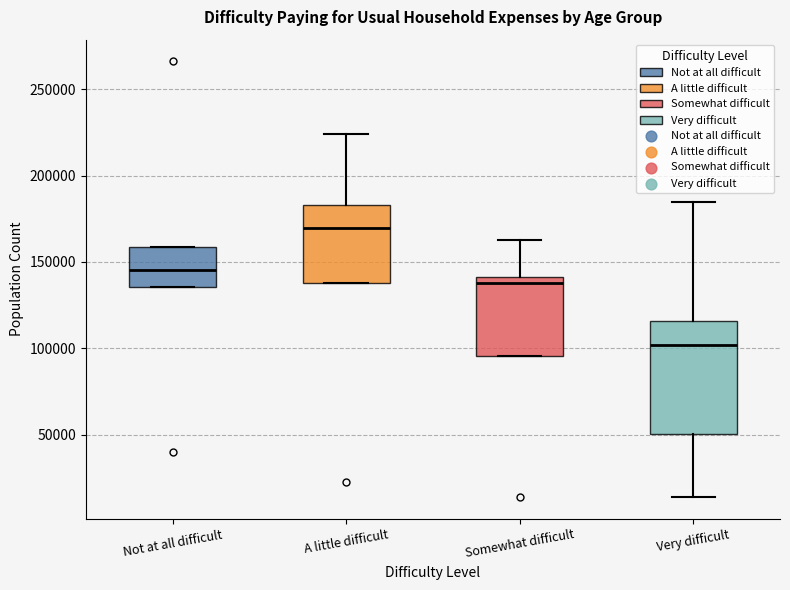

Which box has the highest median line?

A little difficult